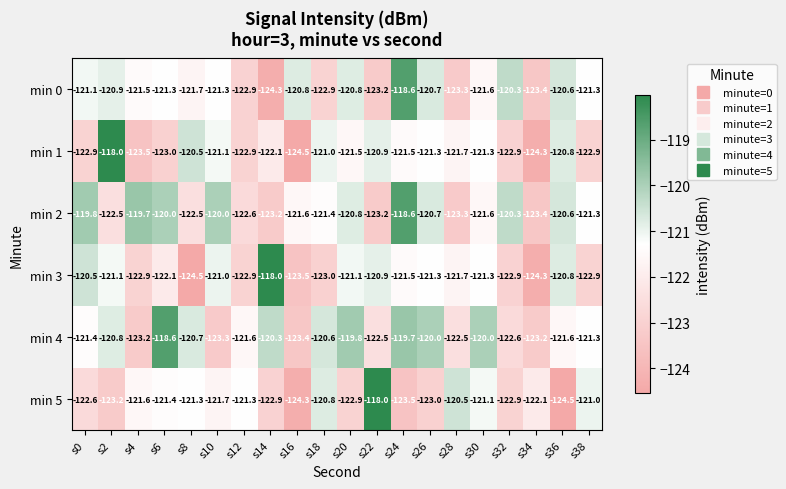

What is the highest value of the min 1 series?

-118.0